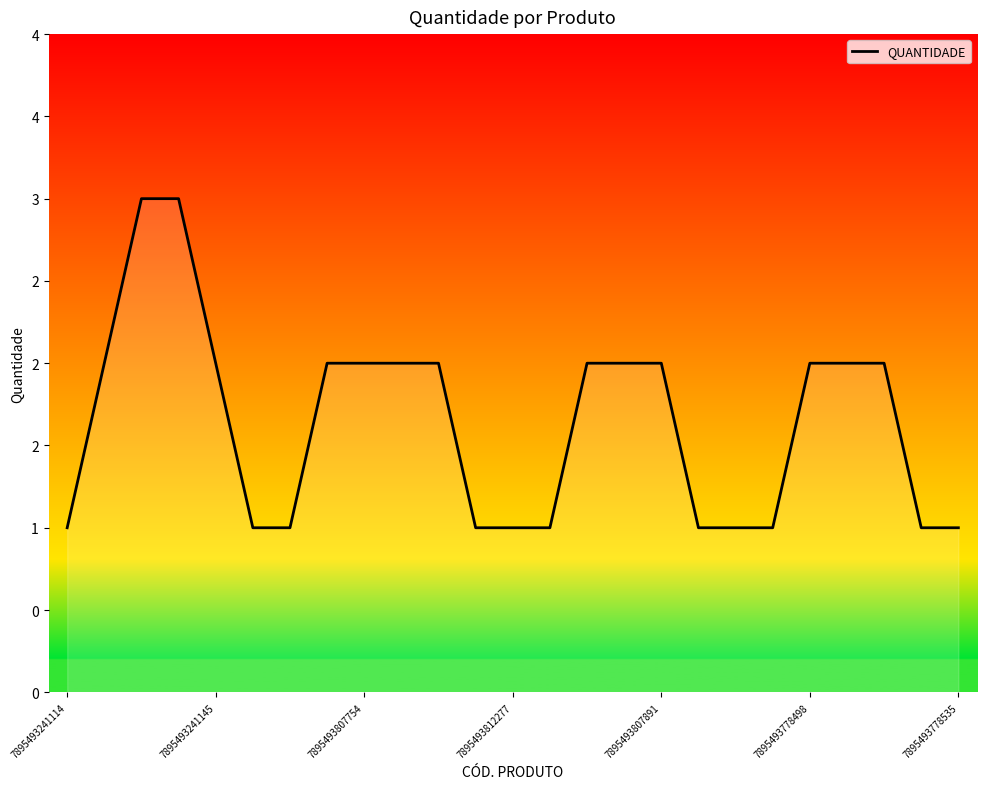

Is this an area chart (filled region under the line)?

Yes